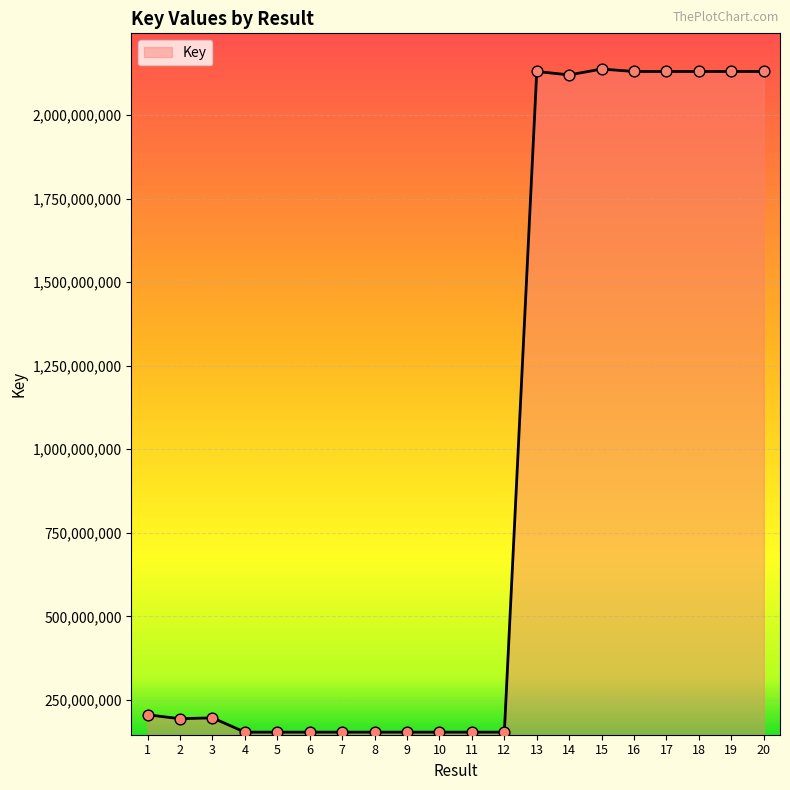

Approximately how many times larger is the value at 1 compared to 20?

0.1